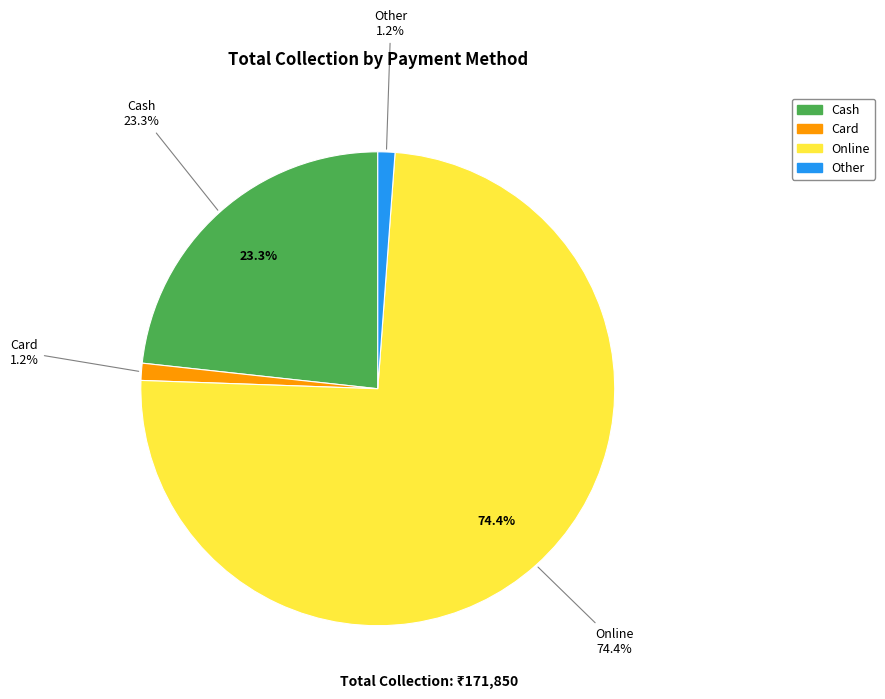

What is the change in value from Online to Other?

-125850